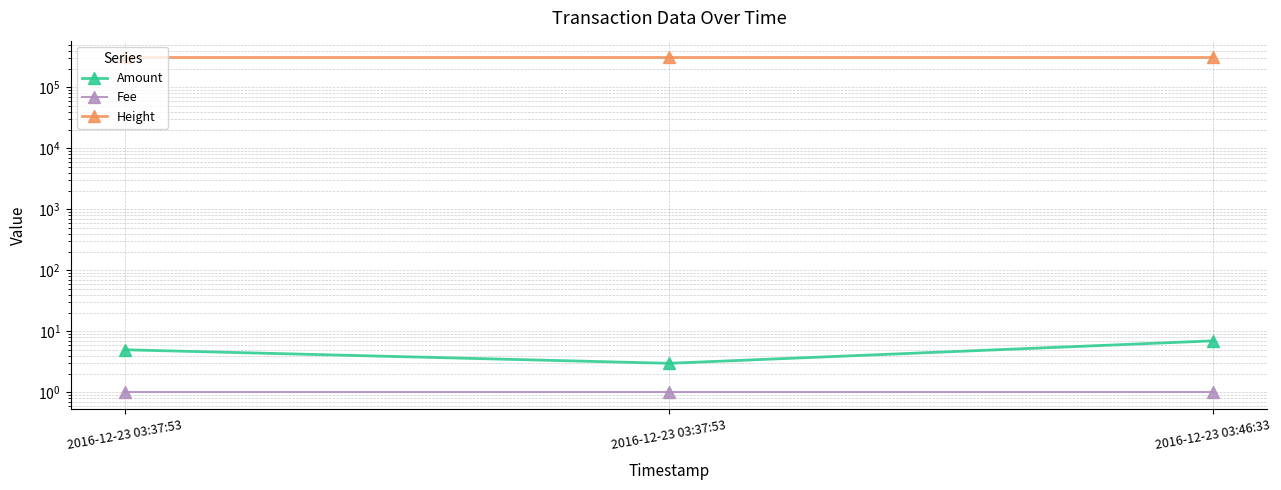

What is the total value across all series at 2016-12-23 03:46:33?

308971